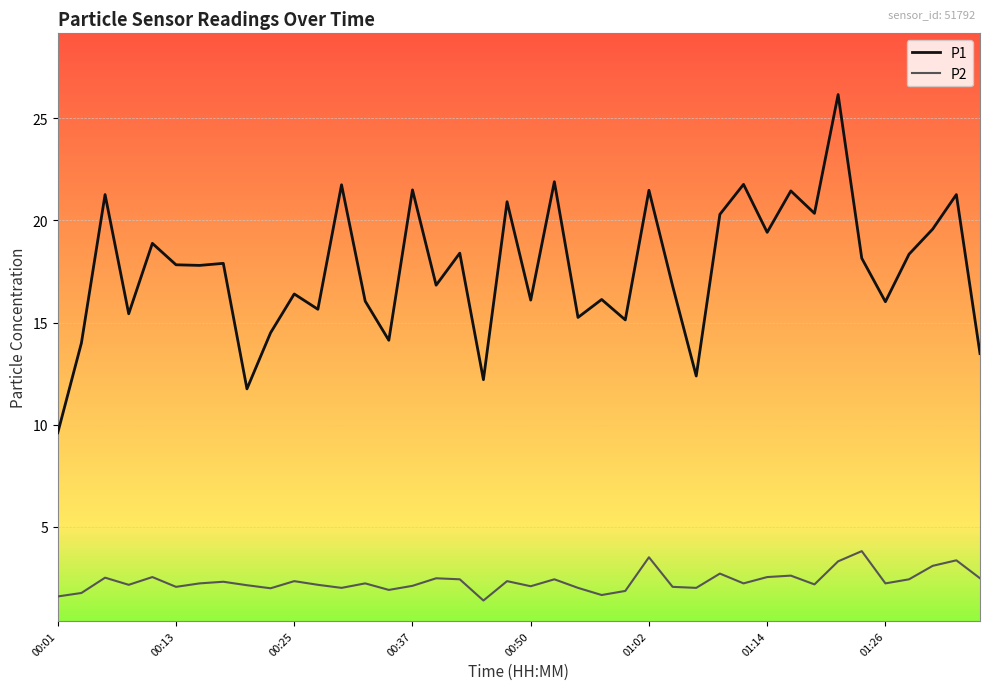

What is the difference between the maximum and minimum values in the P2 series?

2.4